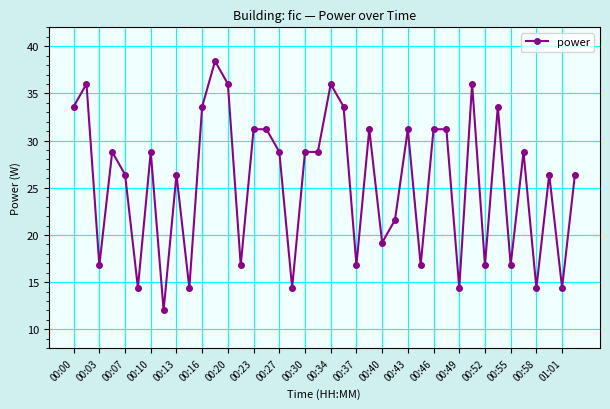

What is the average value?

25.6